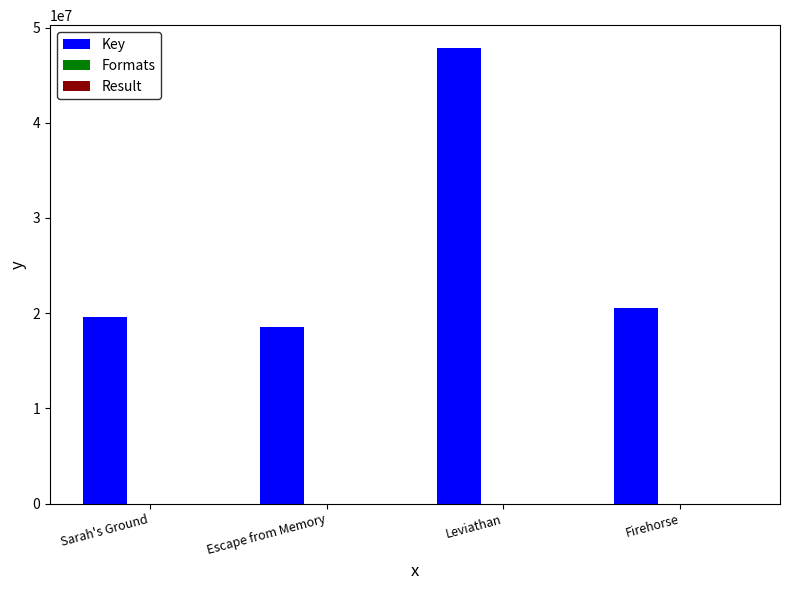

Which series has the largest total across all categories?

Key